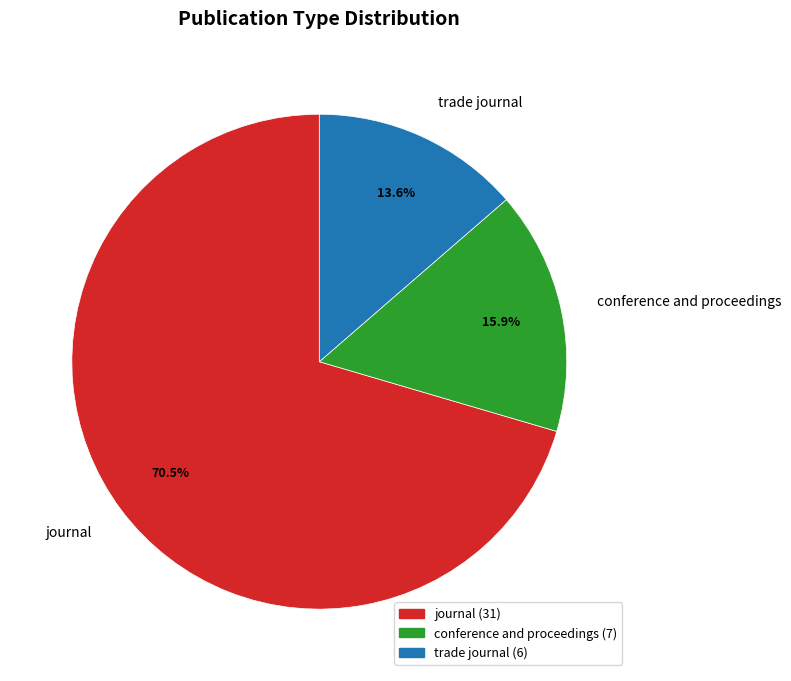

Does any single category account for the majority?

Yes